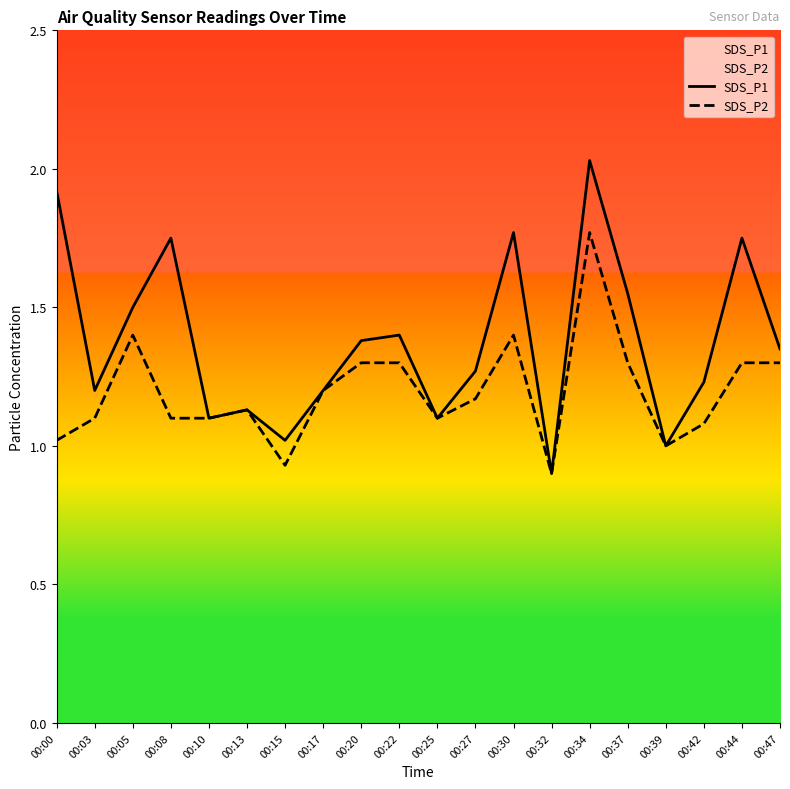

In SDS_P2, how many points are lower than both neighbors (excluding endpoints)?

4